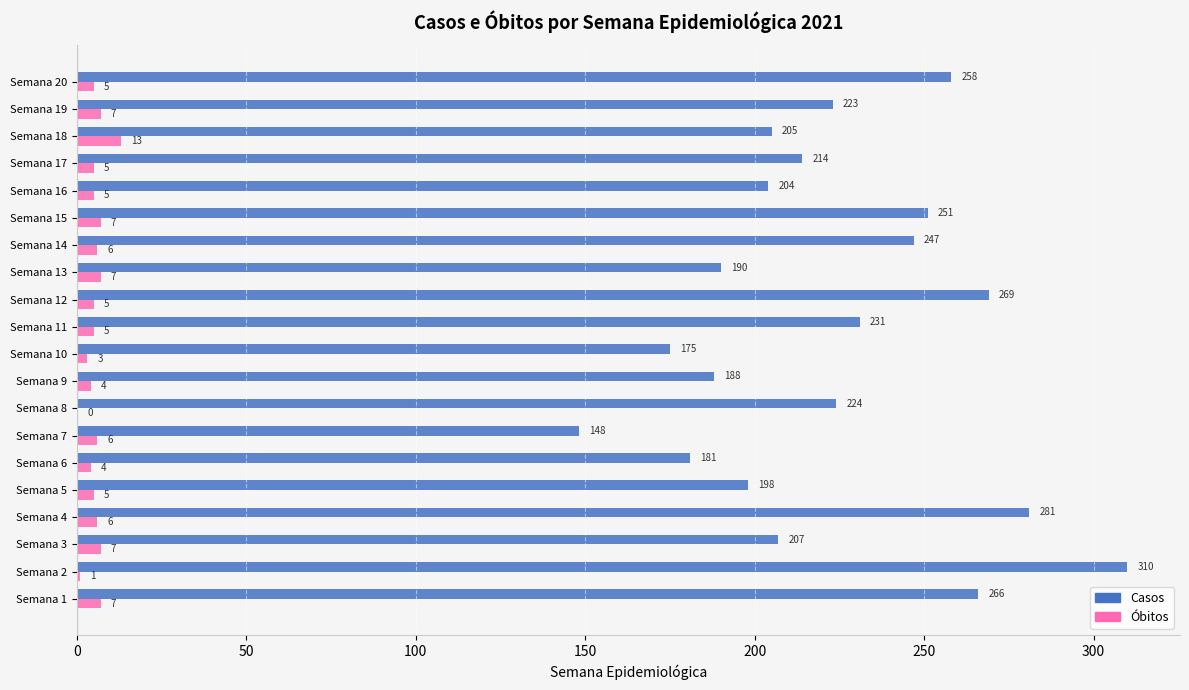

What is the greatest value displayed?

310